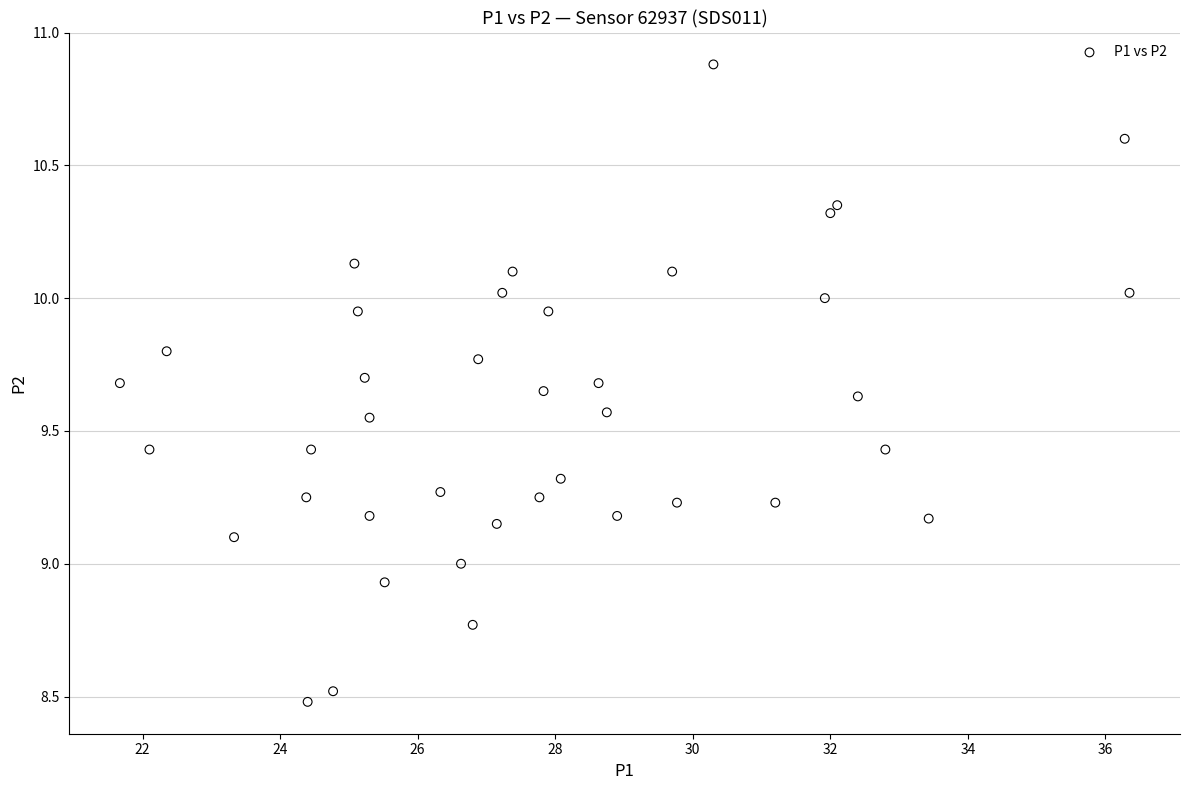

What is the range of X values (max minus min)?

14.7